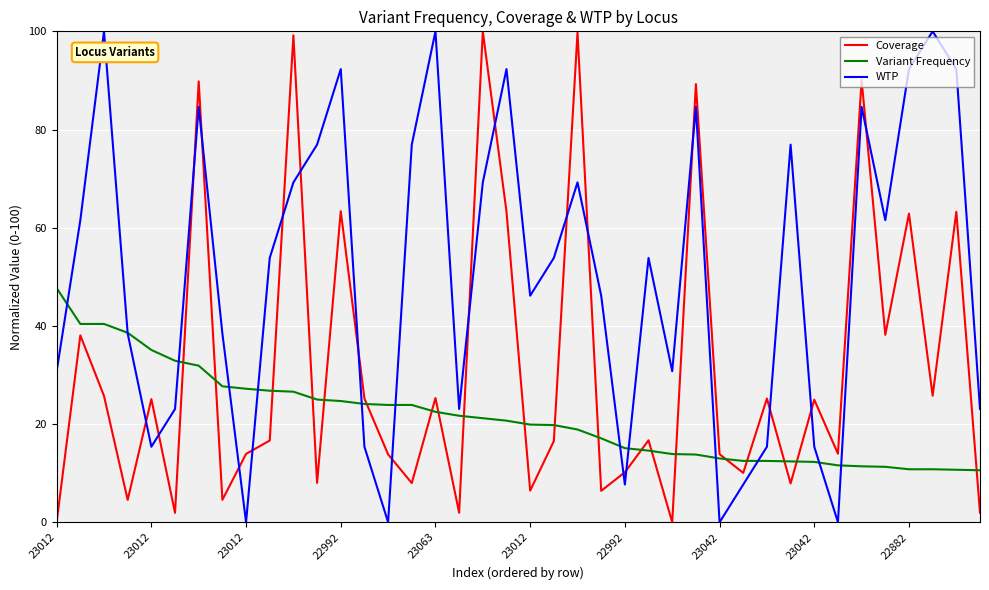

List the series in order of their overall mean, highest first.

WTP, Coverage, Variant Frequency